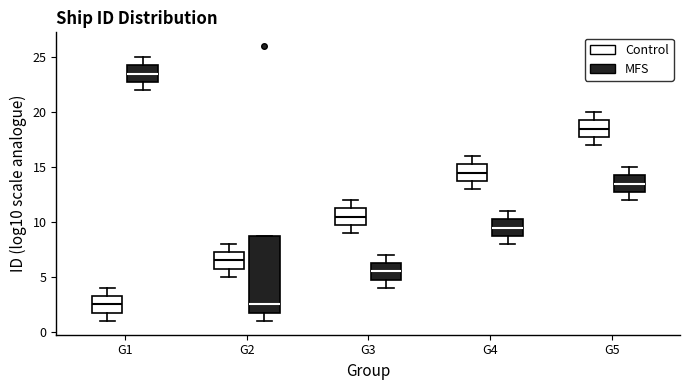

Where does the median line of the box for G5 (Control) sit on the y-axis? The values are not printed on the chart, so give them approximately, as read against the axis.

18.5